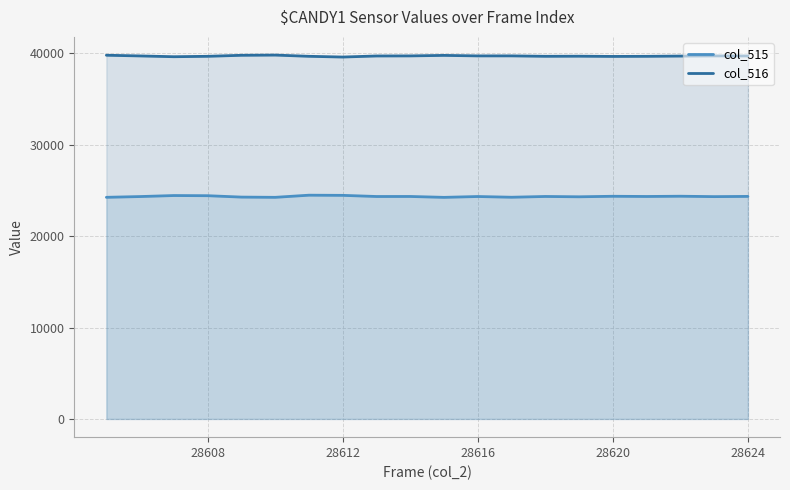

Reading left to right, what are all the values shown in this chart?

col_515: 24244	24327	24438	24420	24268	24242	24476	24458	24333	24336	24239	24331	24252	24336	24301	24358	24335	24363	24319	24344
col_516: 39784	39708	39622	39667	39778	39801	39667	39587	39704	39712	39767	39712	39714	39668	39679	39654	39665	39694	39712	39706